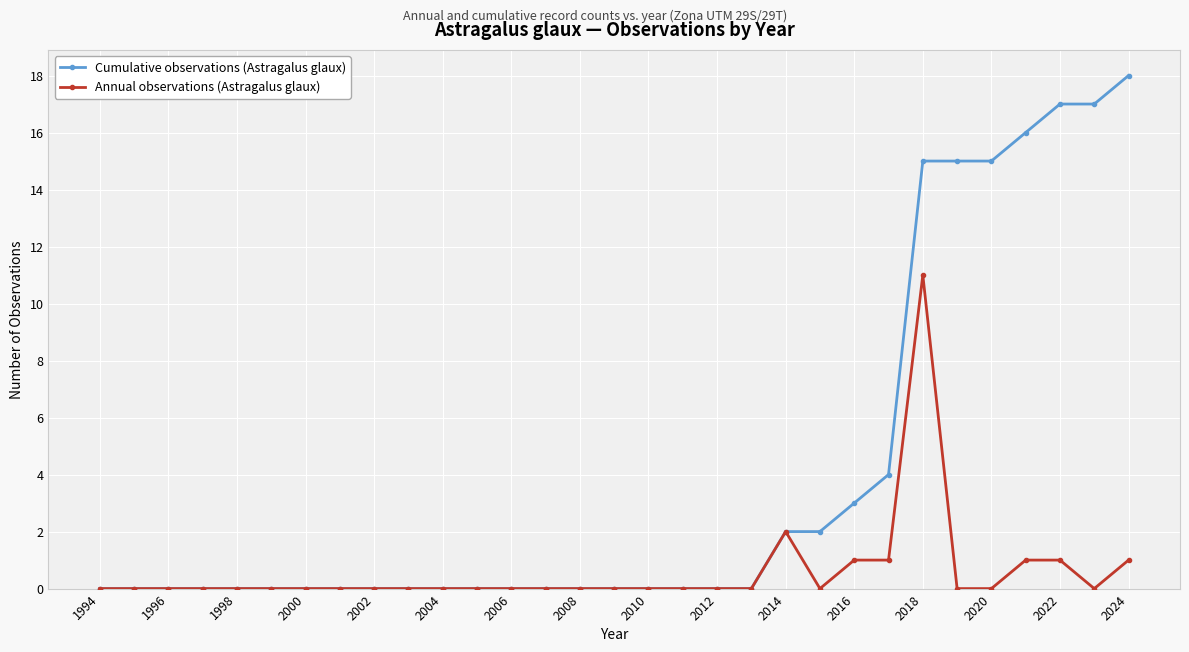

Which series has the largest range (max minus min)?

Cumulative observations (Astragalus glaux)